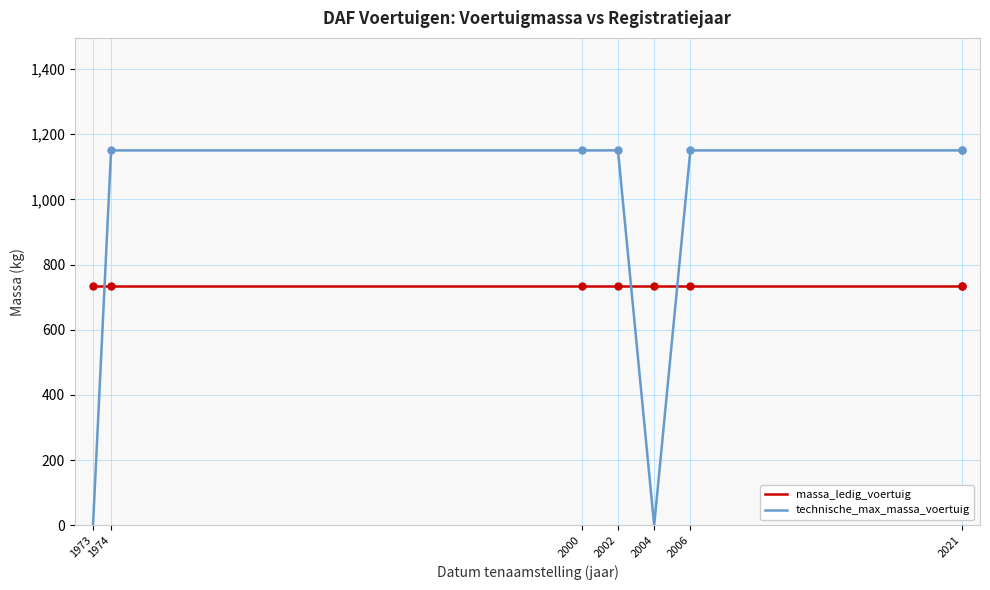

At which category is the sum across all series the highest?

1974